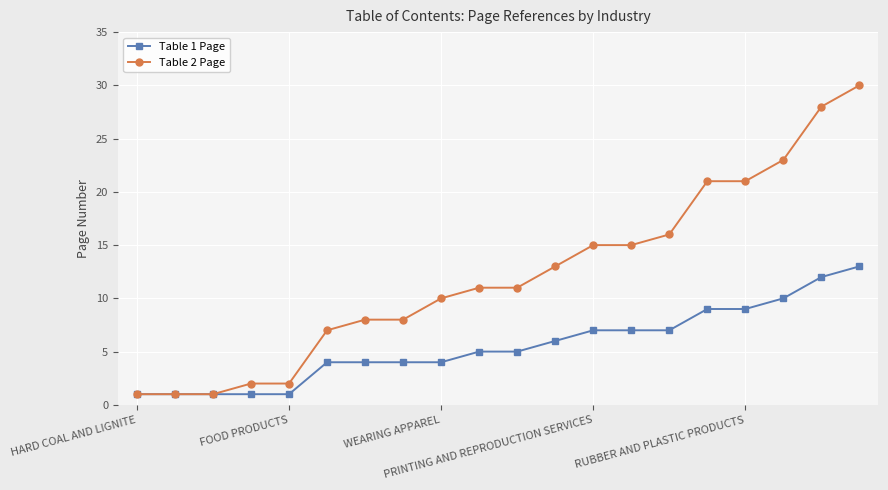

What is the maximum value shown in the chart?

30